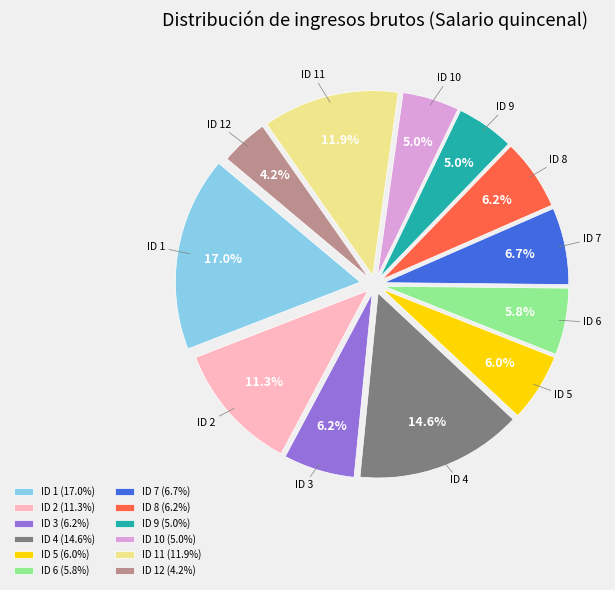

Which has a higher value, ID 1 (17.0%) or ID 6 (5.8%)?

ID 1 (17.0%)